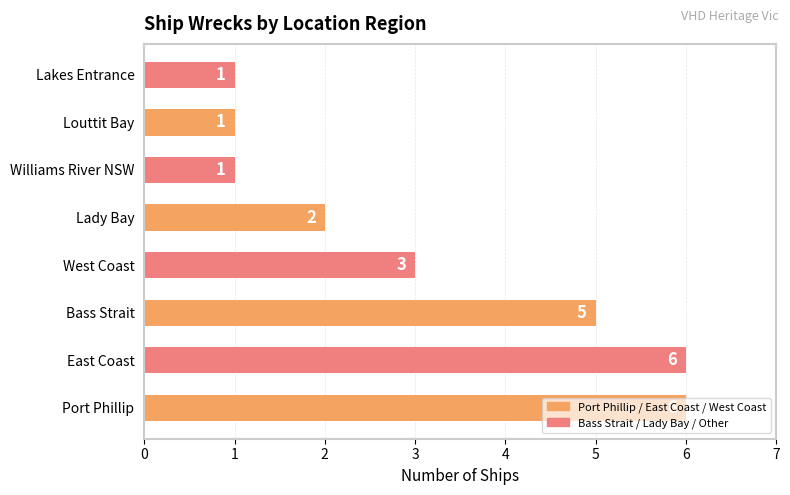

What is the ratio of the value at Louttit Bay to the value at Lakes Entrance?

1.0